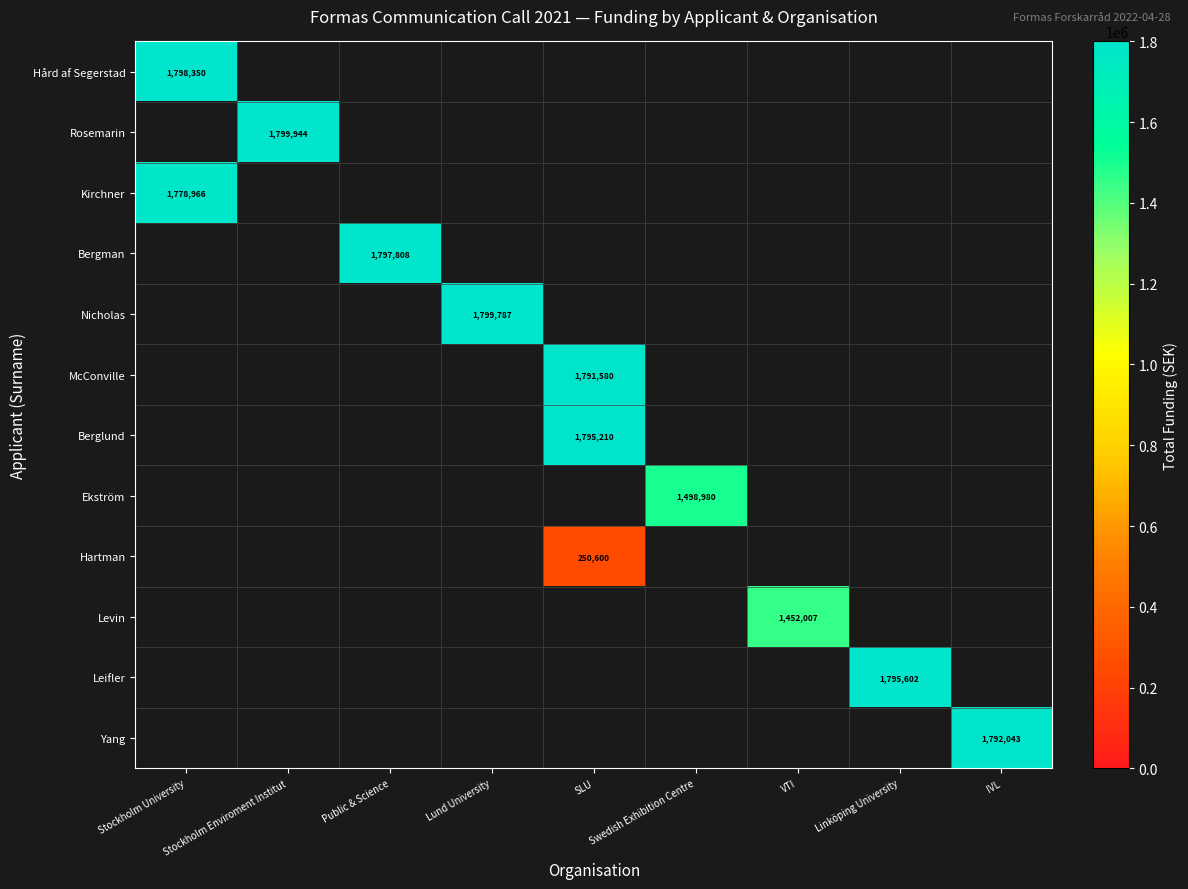

Which label corresponds to the largest value in the chart?

Stockholm Enviroment Institut